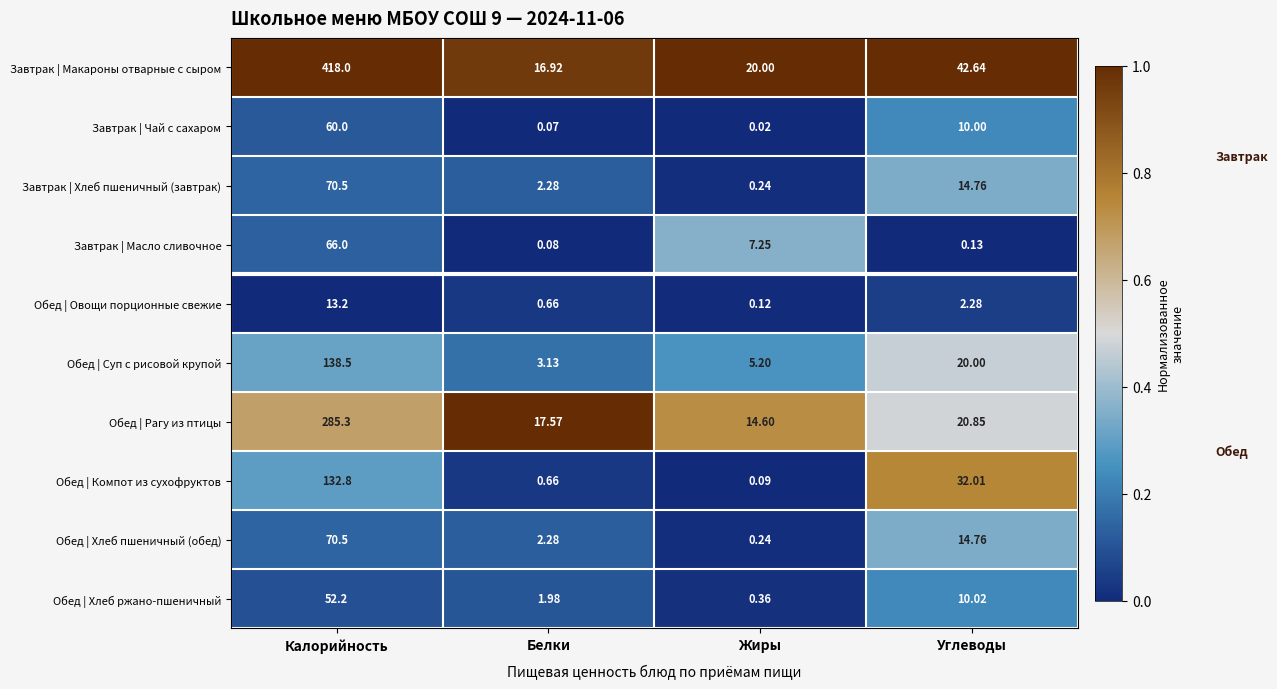

Which series has the largest range (max minus min)?

Завтрак | Макароны отварные с сыром